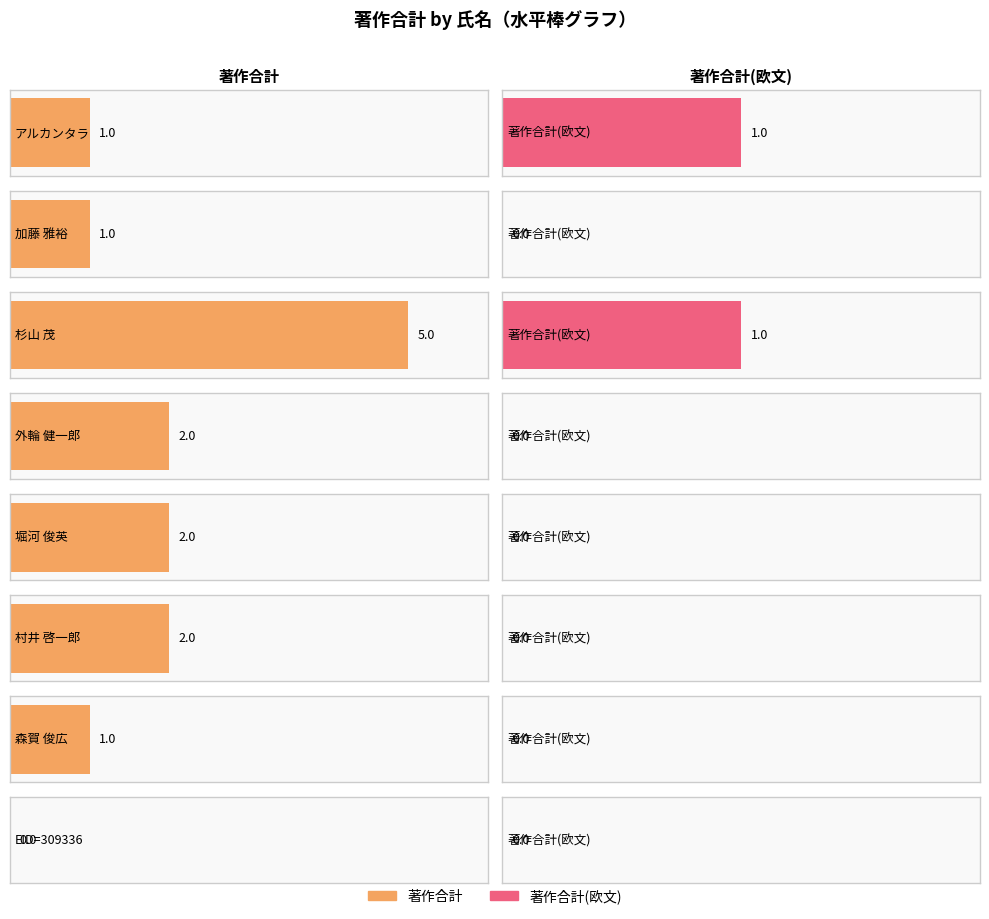

Reading left to right, transcribe all the data shown in this chart.

著作合計: 1	1	5	2	2	2	1	0
著作合計(欧文): 1	0	1	0	0	0	0	0